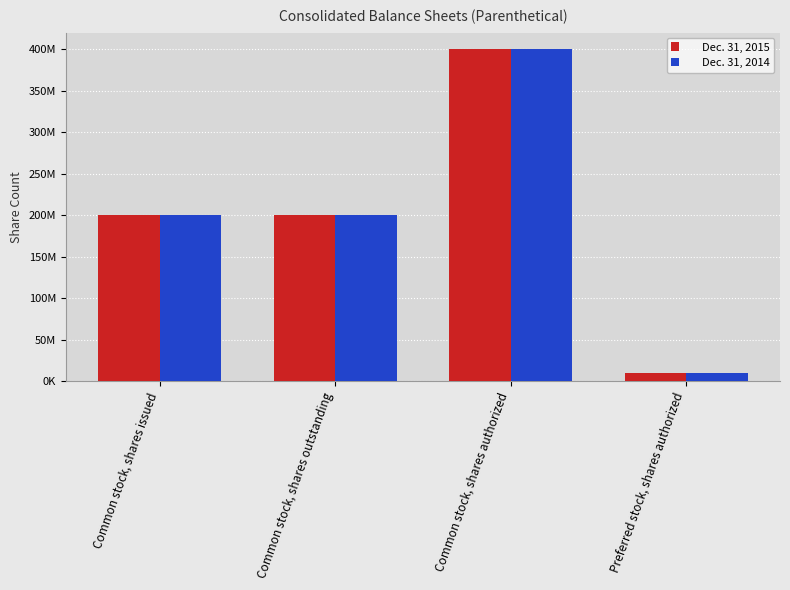

What is the label of the 3rd bar from the left?

Common stock, shares authorized